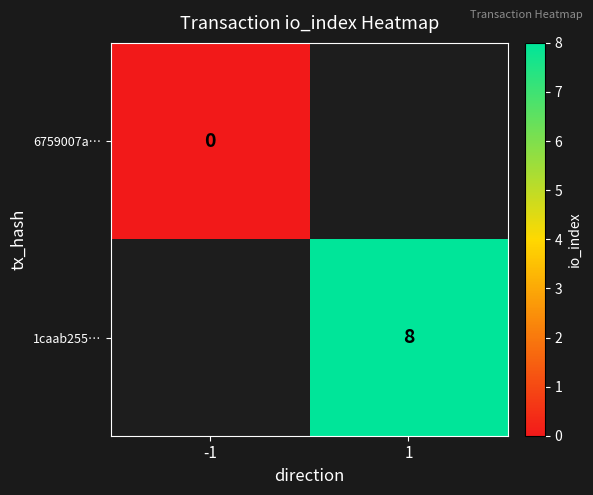

Is the value of 6759007a… at -1 greater than the value of 1caab255… at 1?

No